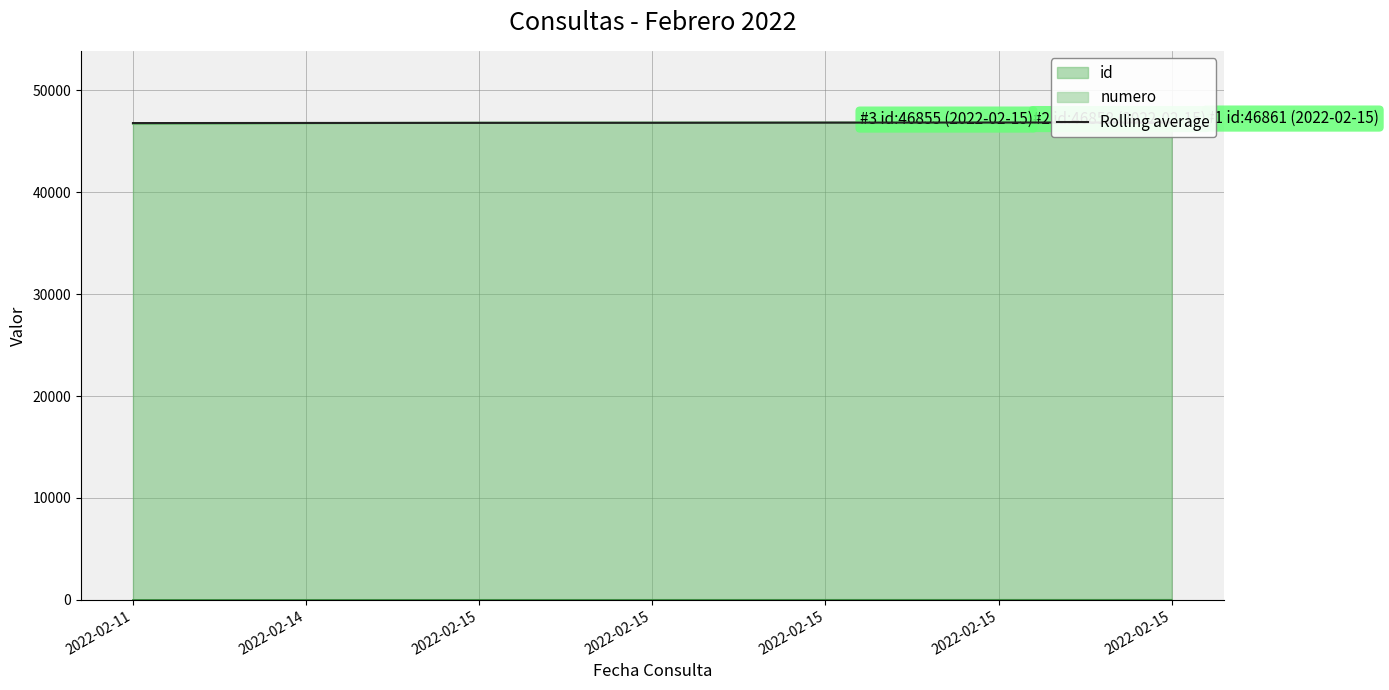

Which category has the highest value across all series?

2022-02-15